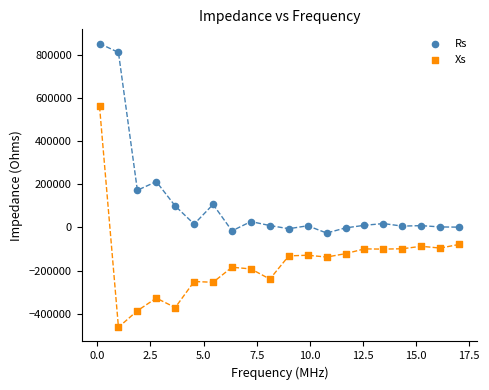

Which series has the largest Y range (max minus min)?

Xs